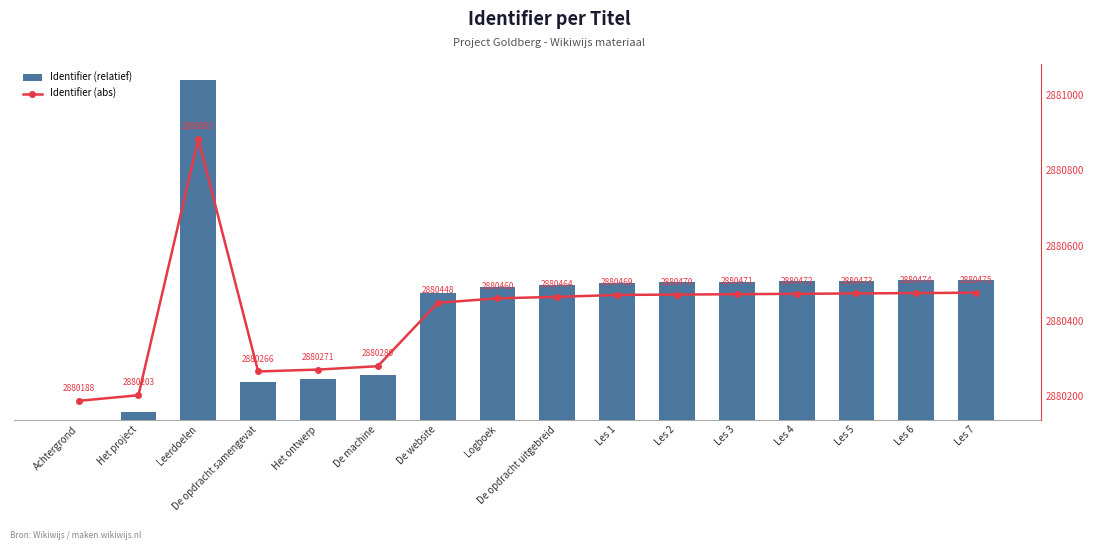

List the labels in order of Identifier (relatief) value, largest first.

Leerdoelen, Les 7, Les 6, Les 5, Les 4, Les 3, Les 2, Les 1, De opdracht uitgebreid, Logboek, De website, De machine, Het ontwerp, De opdracht samengevat, Het project, Achtergrond